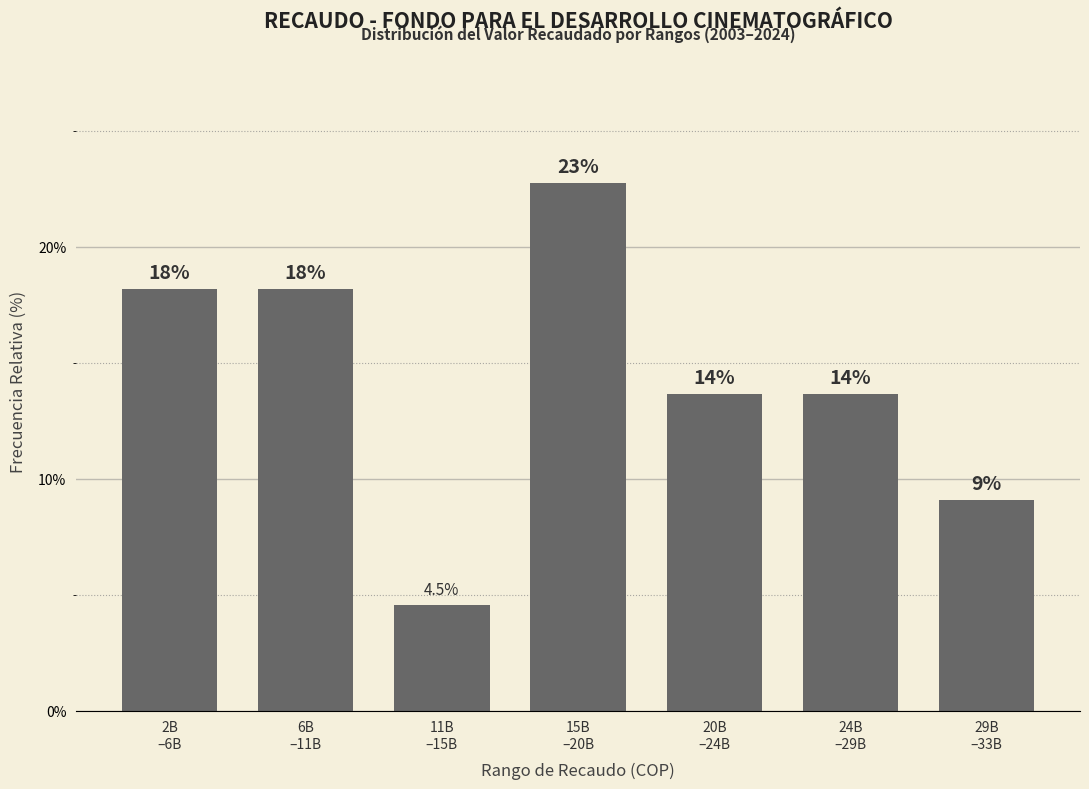

Are the bars horizontal?

No